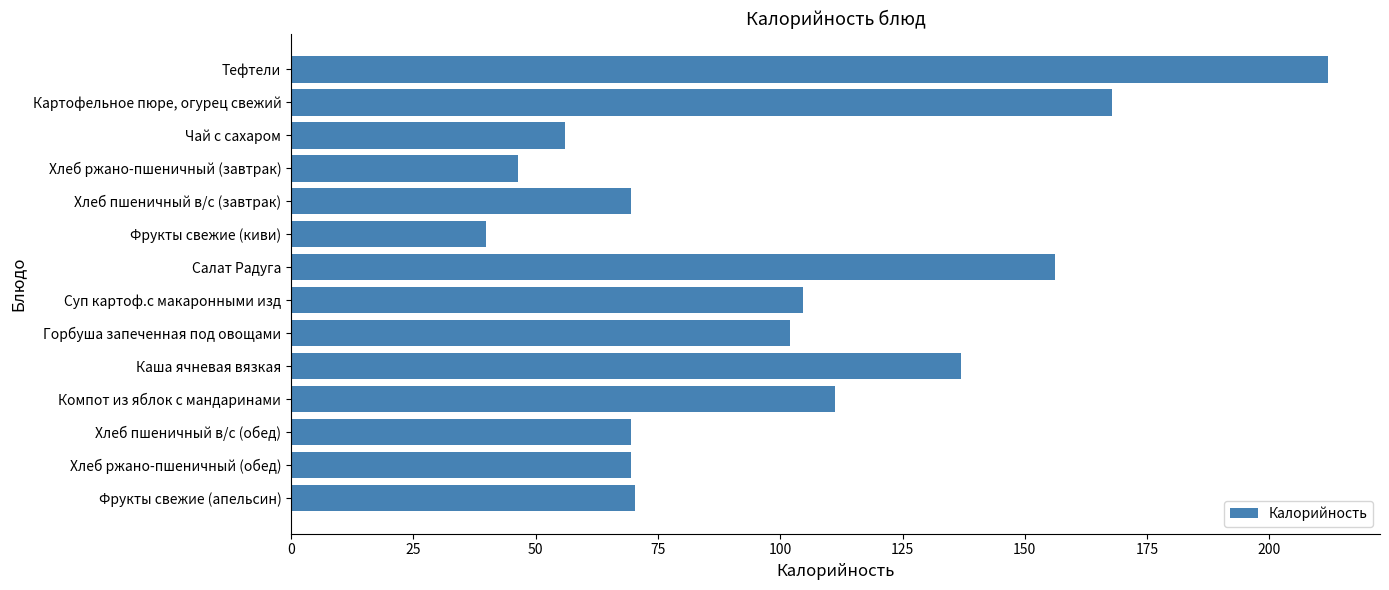

How many bars are there in total?

14